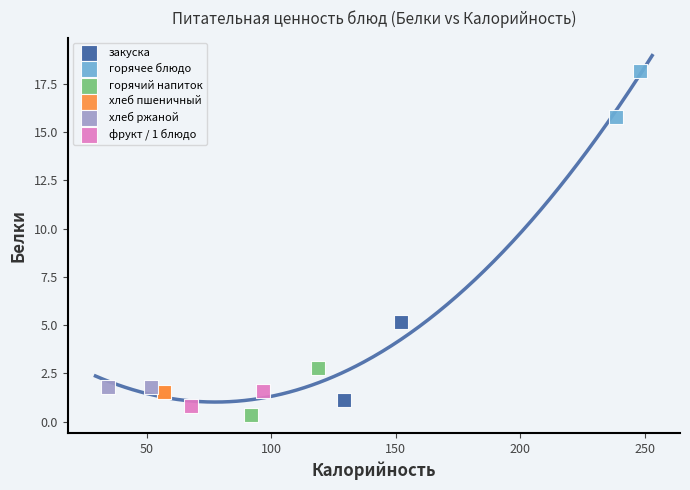

Which series contains the lowest Y value?

горячий напиток